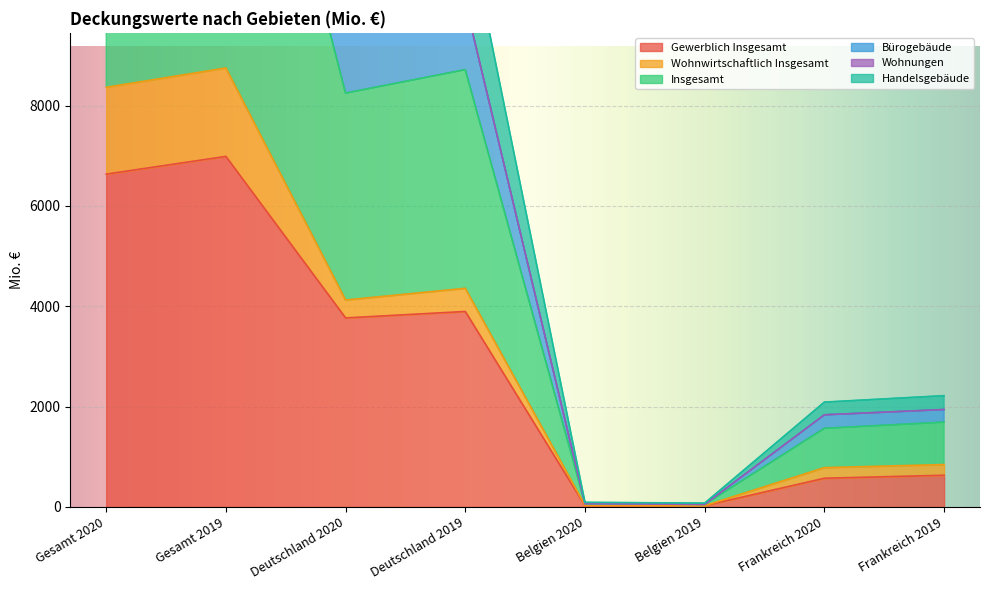

The value of Insgesamt at Frankreich 2019 is 1355.8. True or false?

False